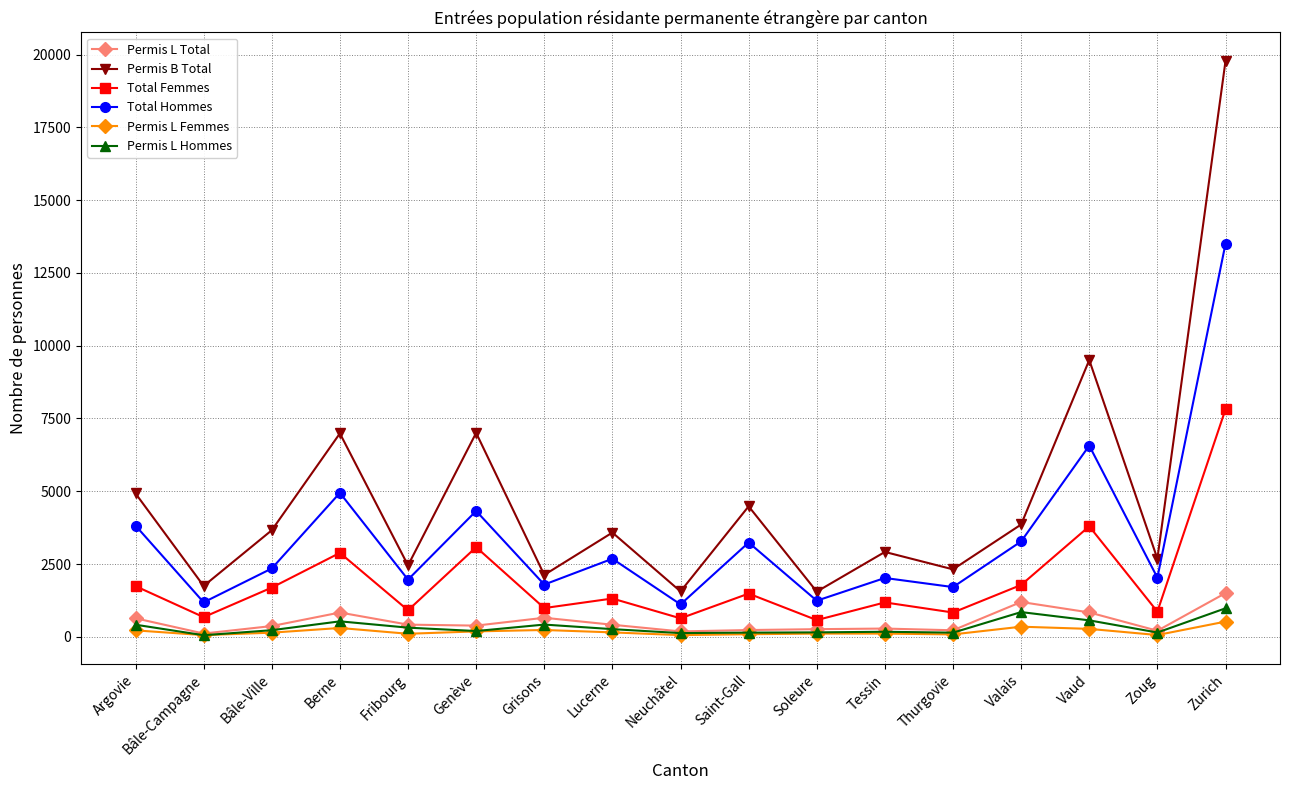

Where is the first local maximum for Permis L Total?

Berne